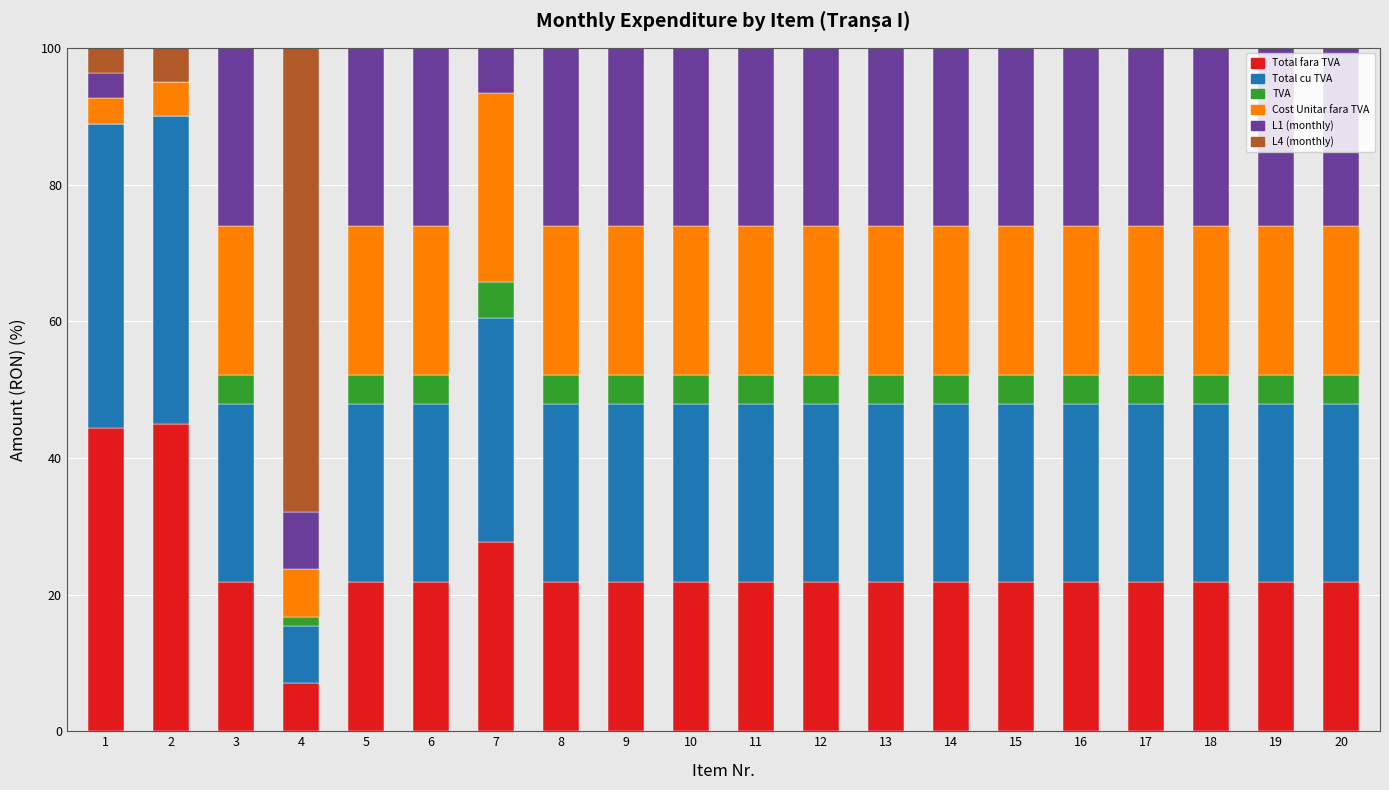

What is the total value across all series at 20?

100.0